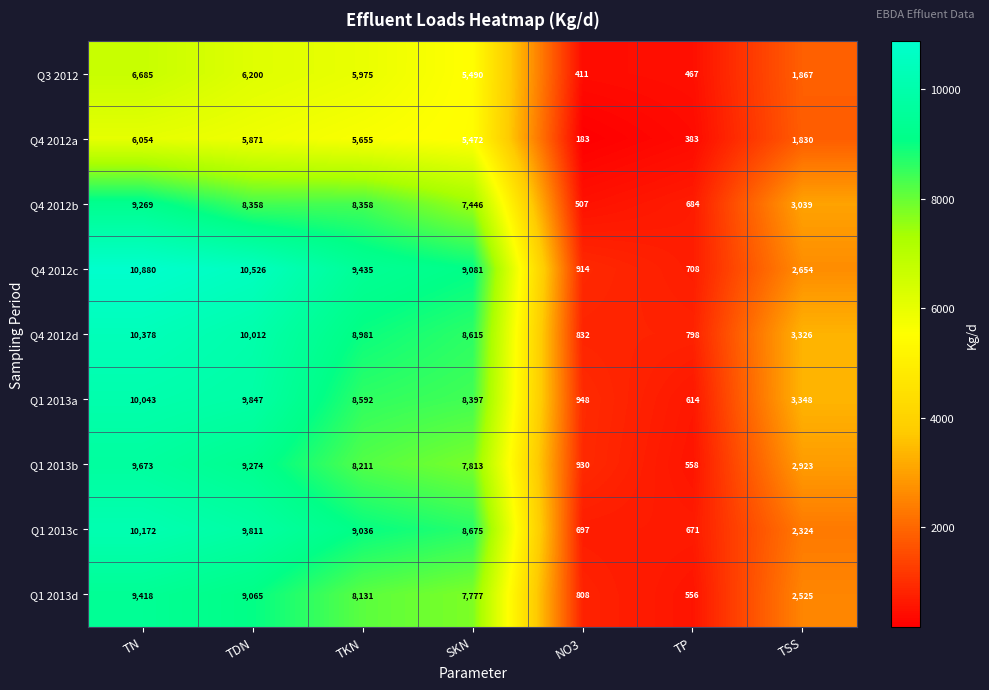

Count the number of categories in the chart.

7